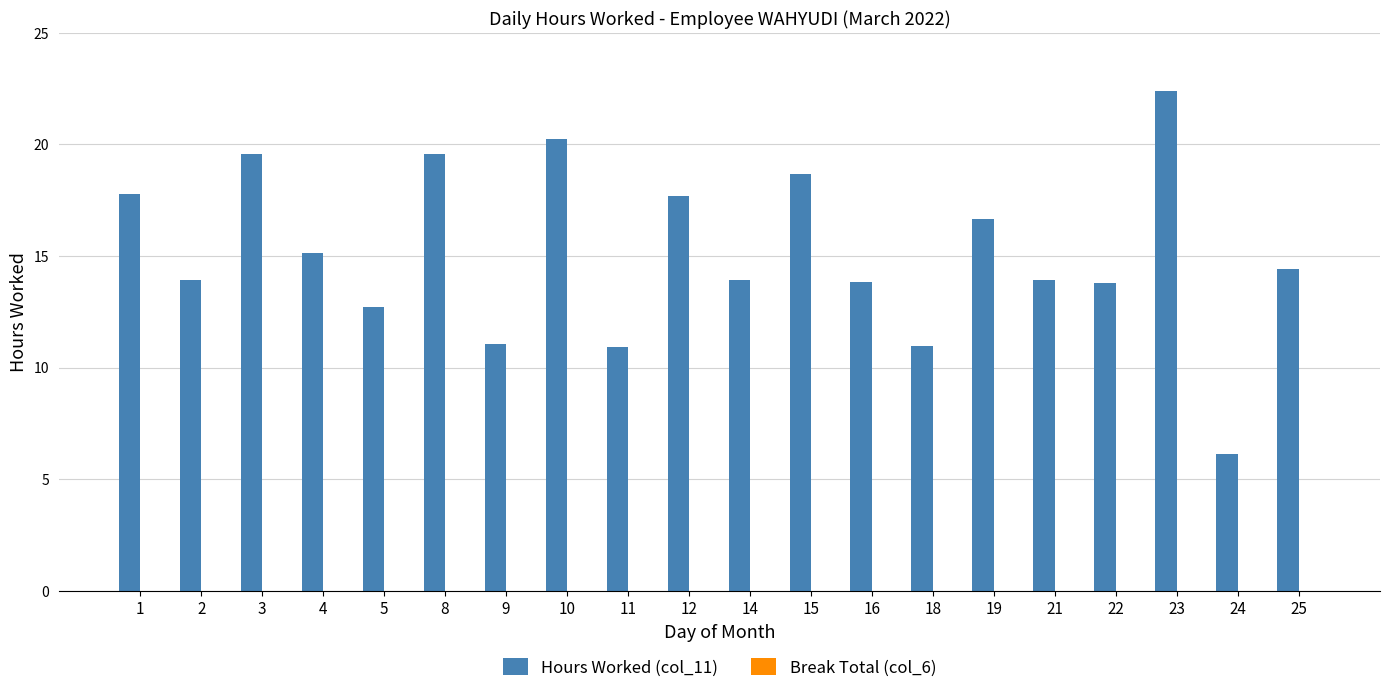

What is the approximate value at 23?

22.4